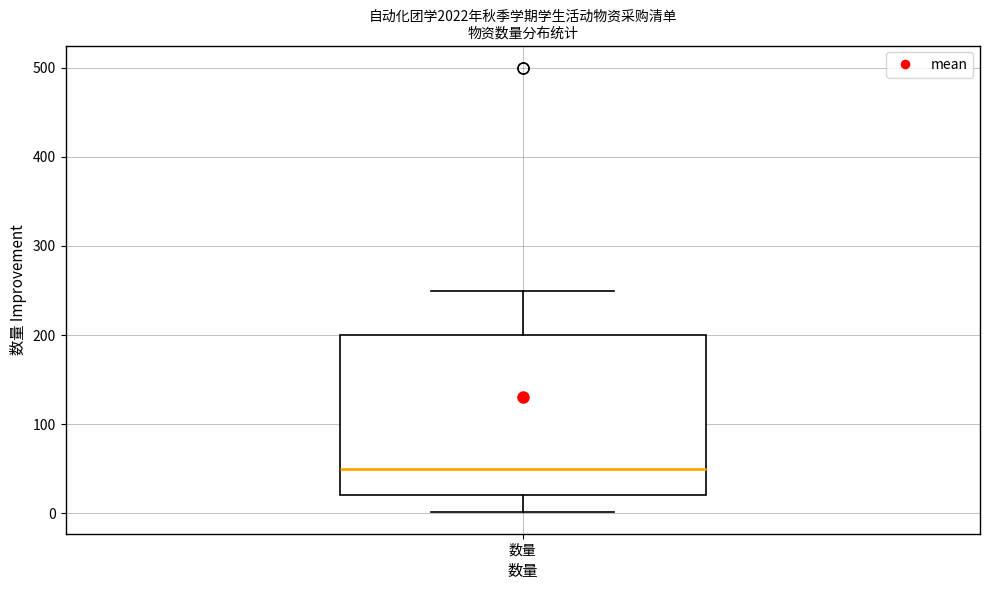

Where does the upper whisker of the box for 数量 end on the y-axis? The values are not printed on the chart, so give them approximately, as read against the axis.

250